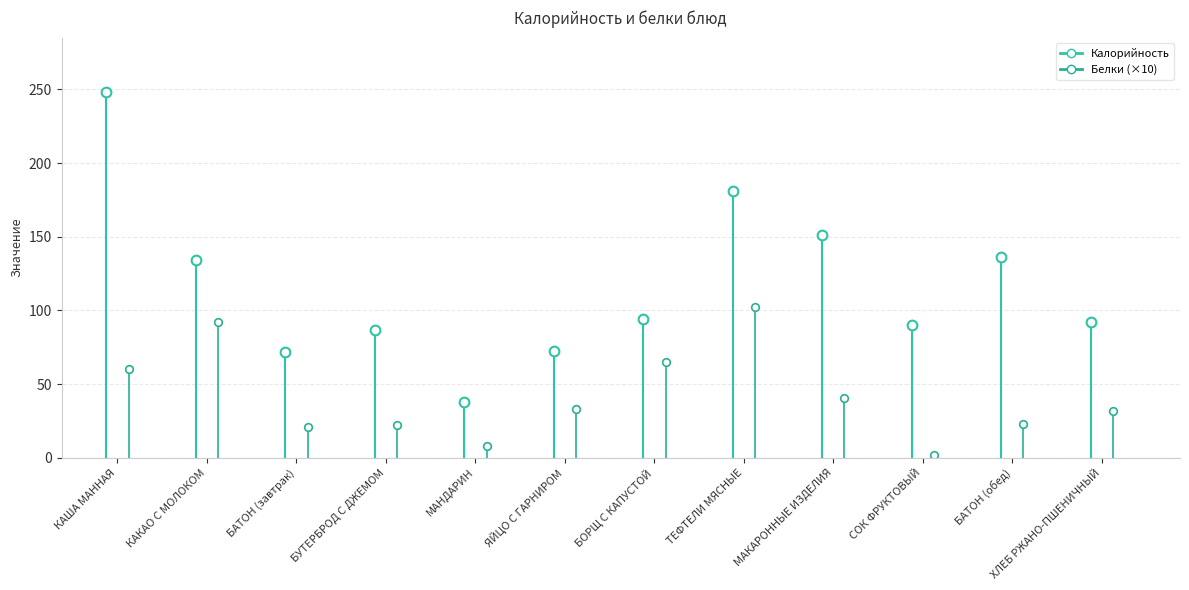

Does the chart have visible grid lines?

Yes